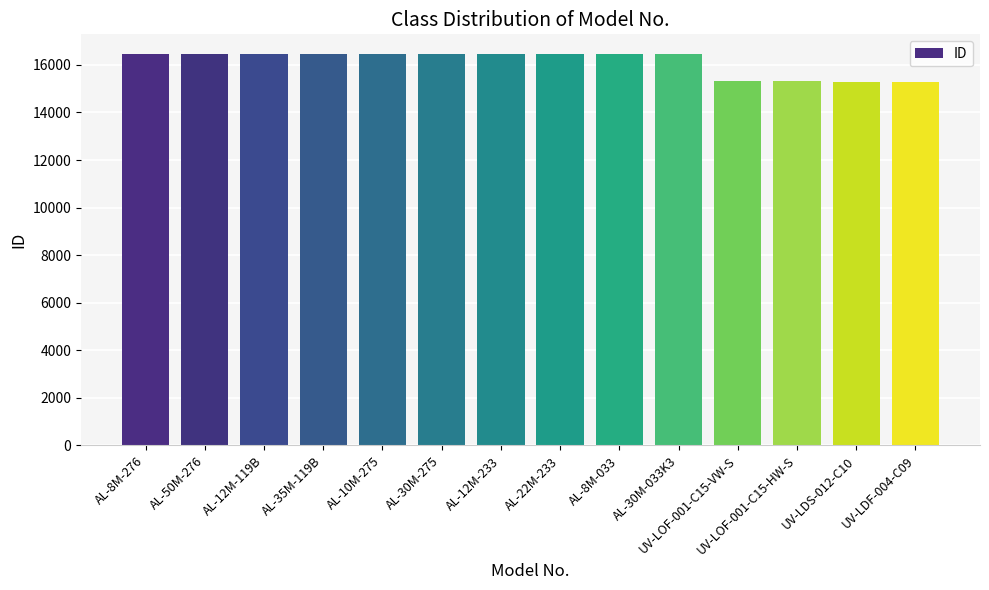

What is the ratio of the value at AL-8M-276 to the value at AL-30M-033K3?

1.0